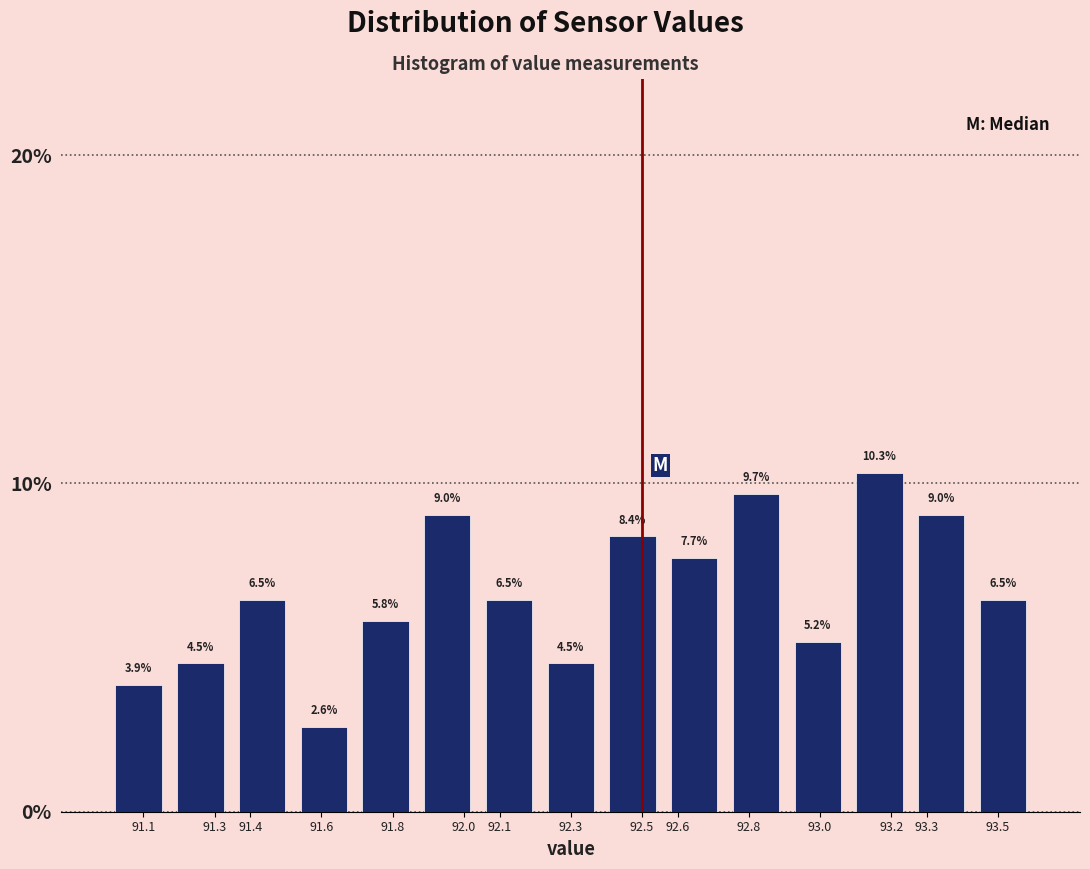

Which range on the x-axis has the tallest bar?

93.08 to 93.25